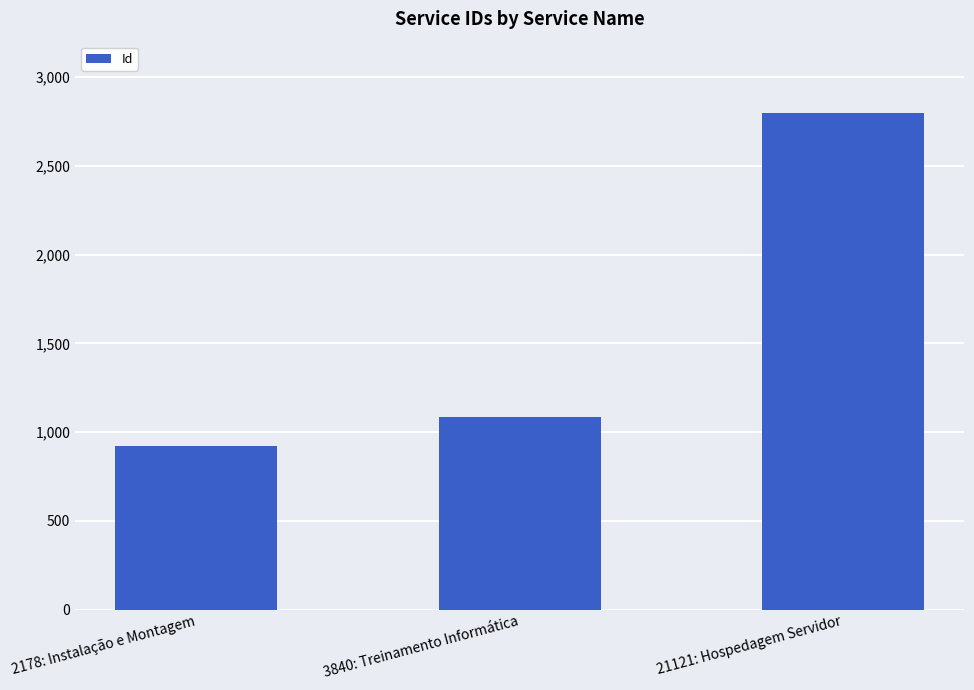

What is the sum of the values at 3840: Treinamento Informática and 21121: Hospedagem Servidor?

3888